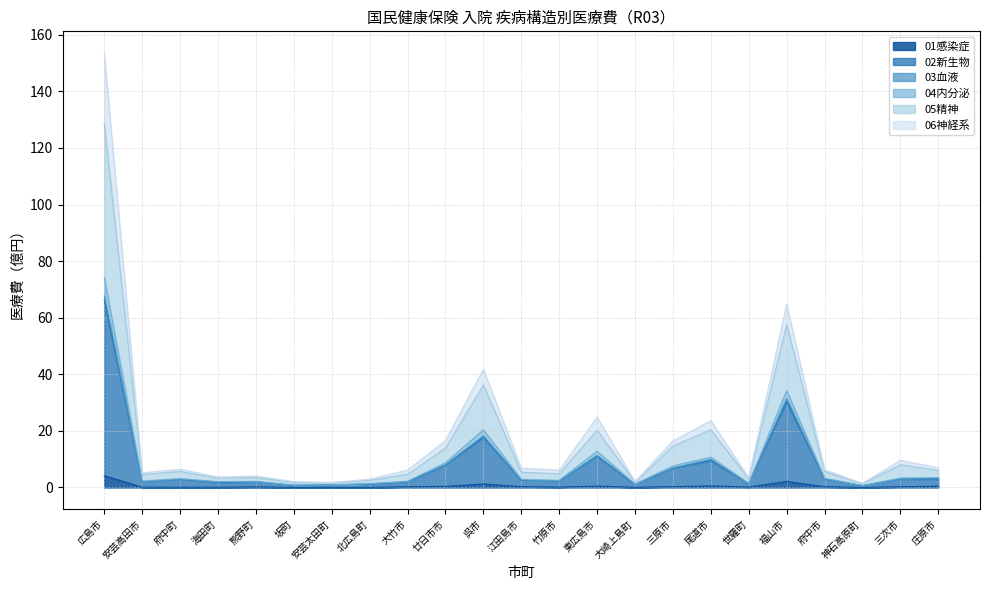

At which category is the sum across all series the highest?

広島市